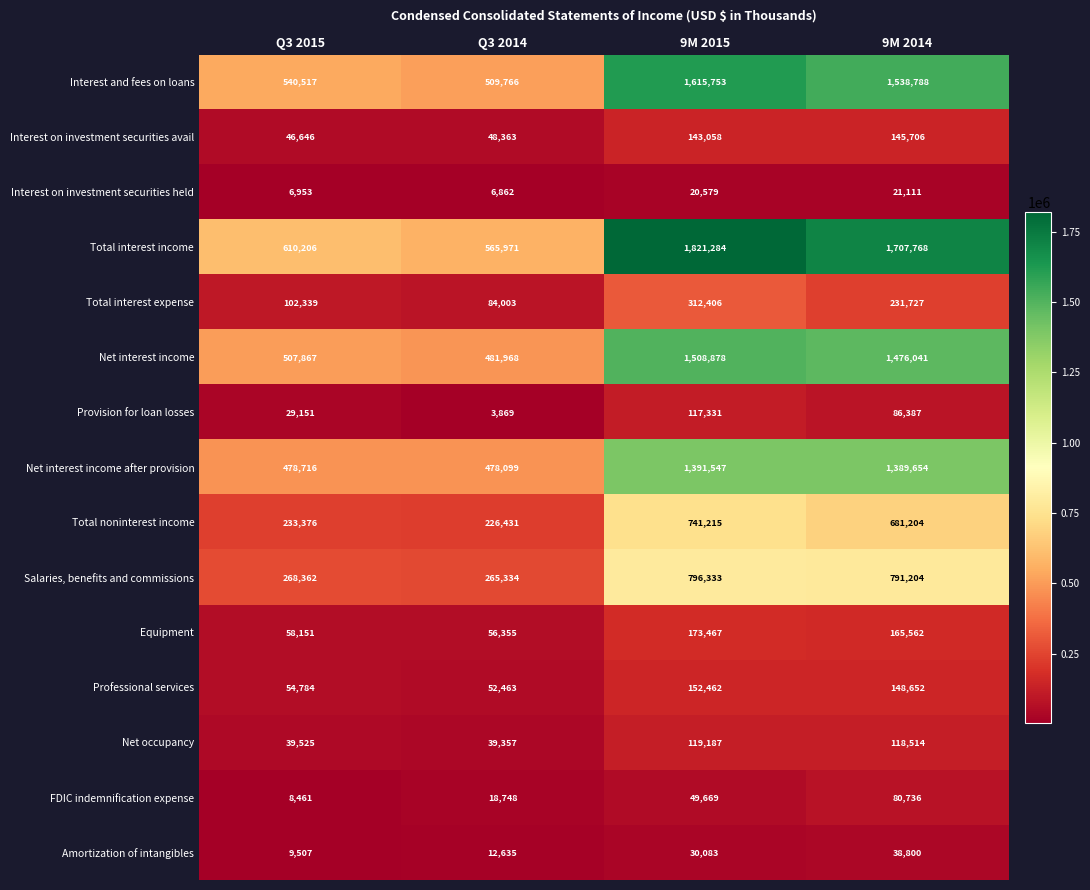

What is the average value of the Net interest income after provision series?

934504